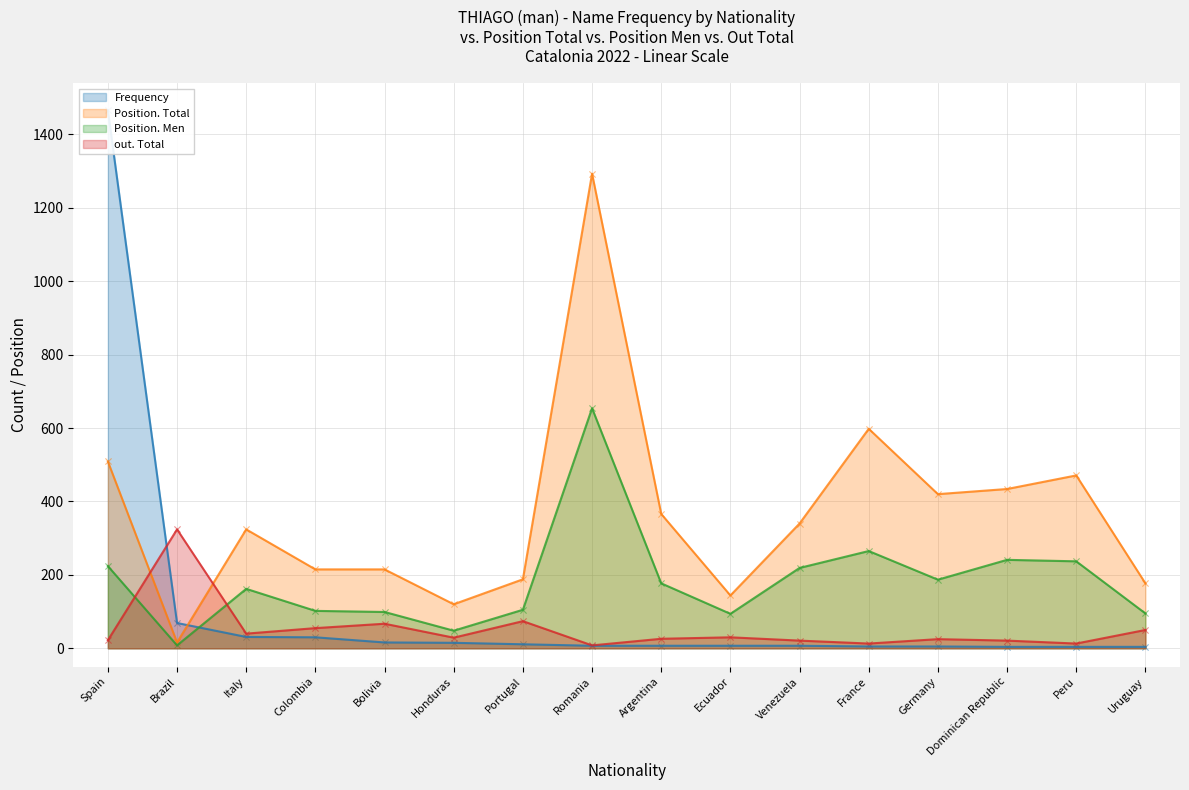

At which category is the sum across all series the highest?

Spain